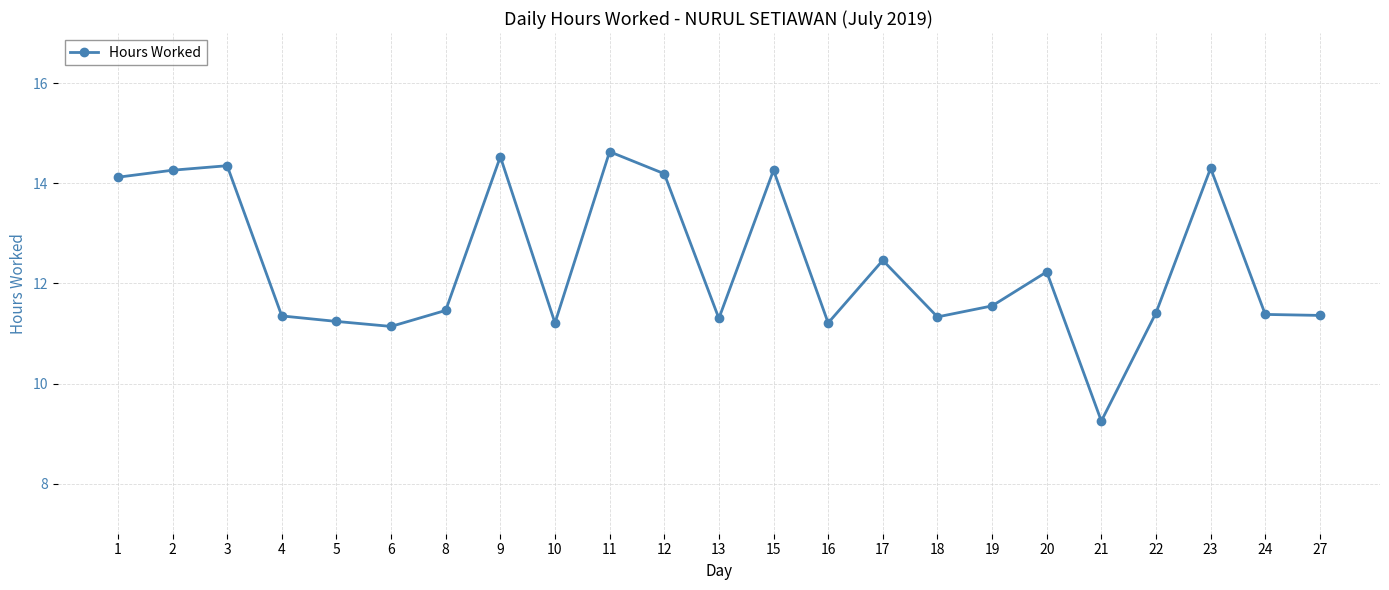

Is it true that the value at 11 is 14.6?

True